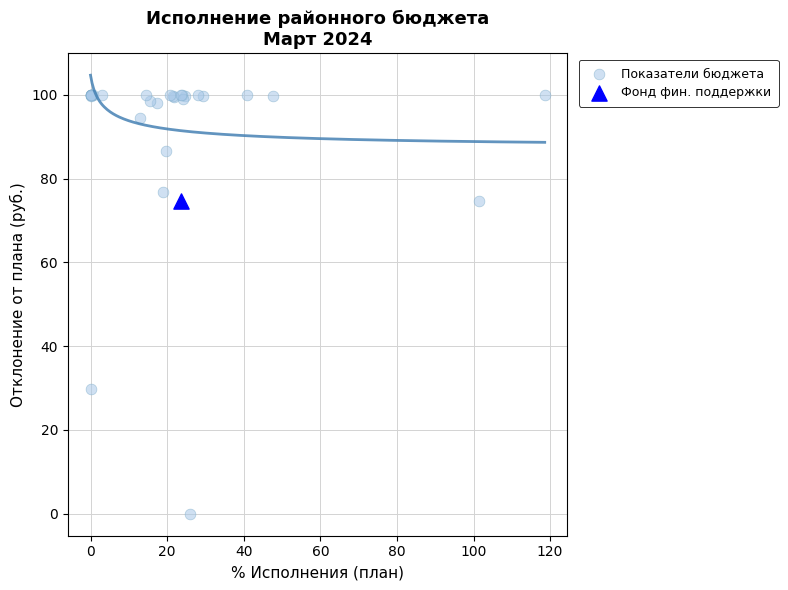

What are all the series names shown in the legend?

Показатели бюджета, Фонд фин. поддержки